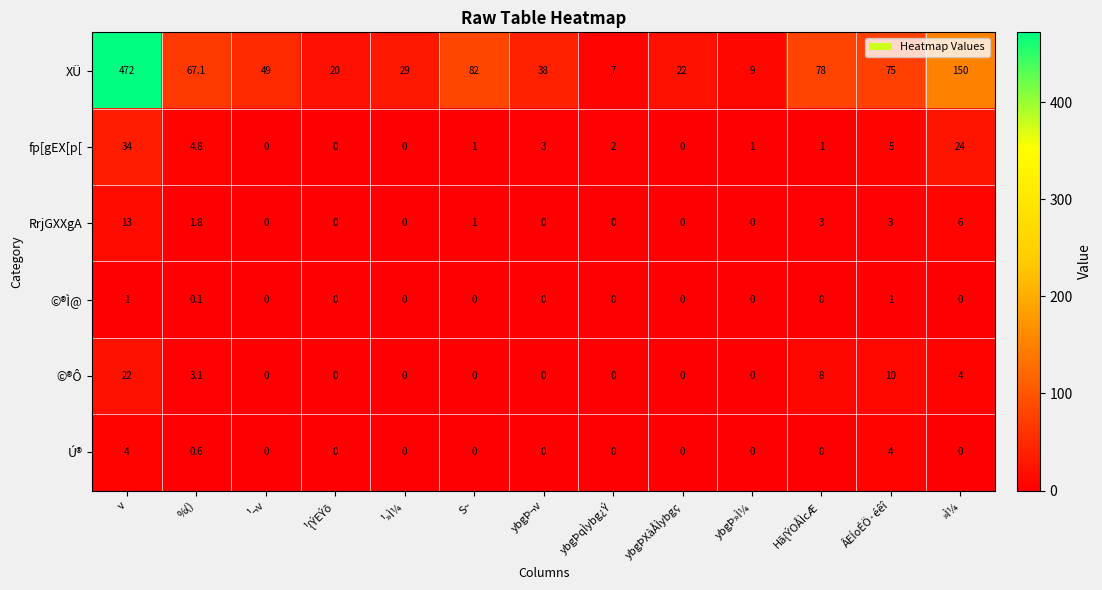

The value of ©®Ô at ybgÞ¬v is 0.0. True or false?

True